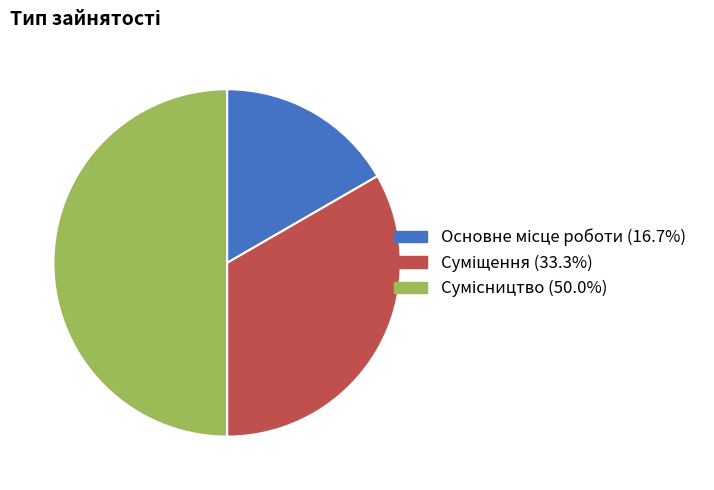

How many slices are in this pie chart?

3